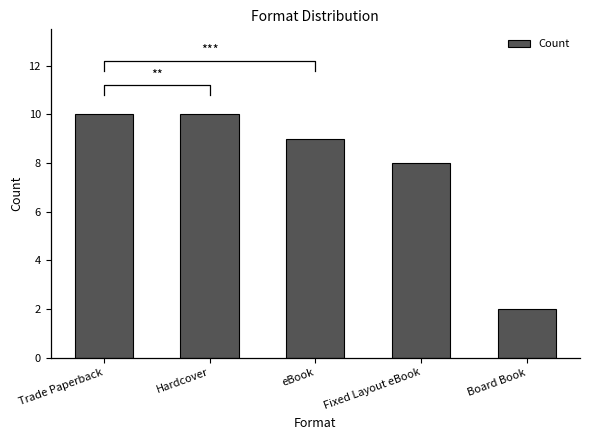

What is the ratio of the value at Trade Paperback to the value at eBook?

1.1